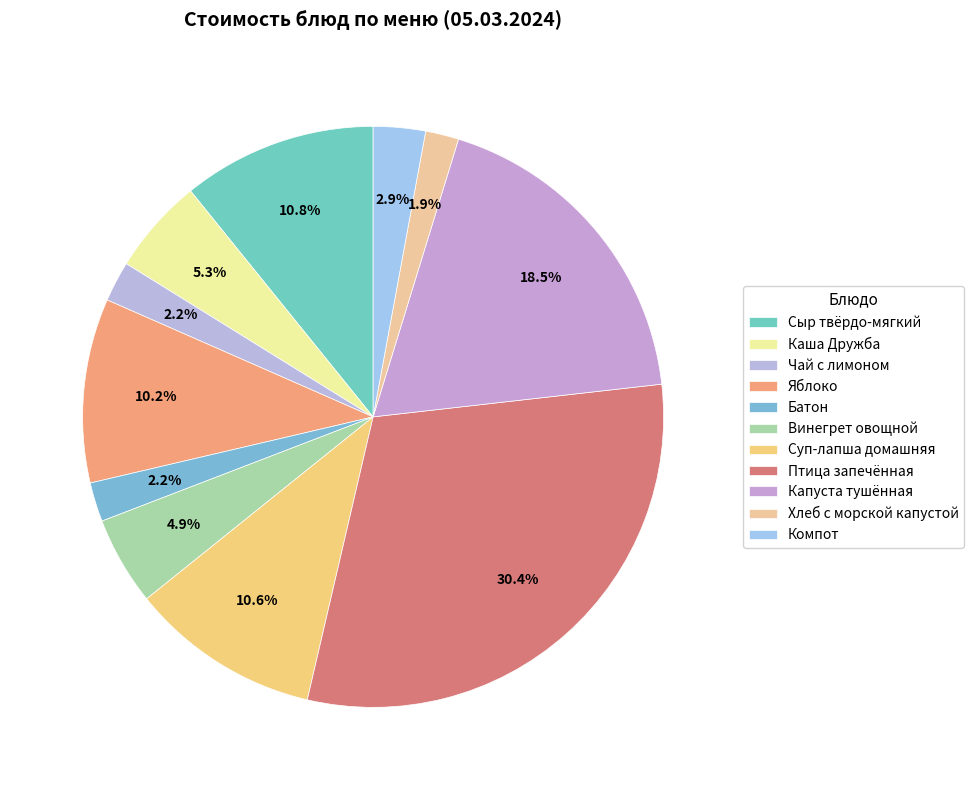

To the nearest percent, what is the difference between the largest and smallest slice percentages?

29%